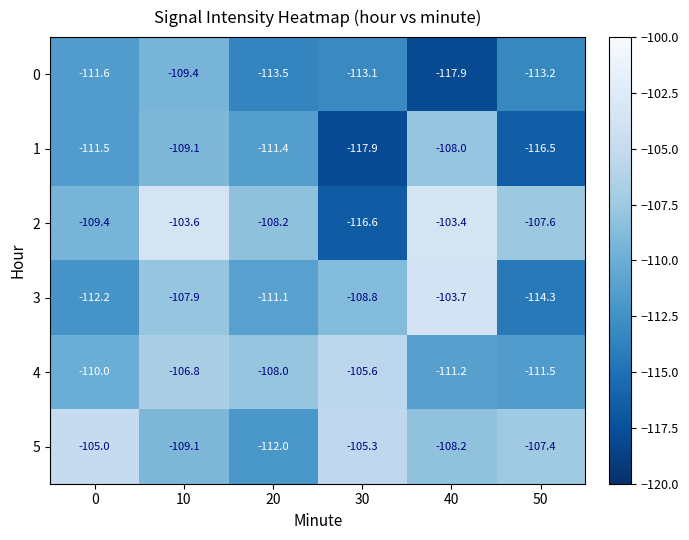

Count the number of data series in this chart.

6